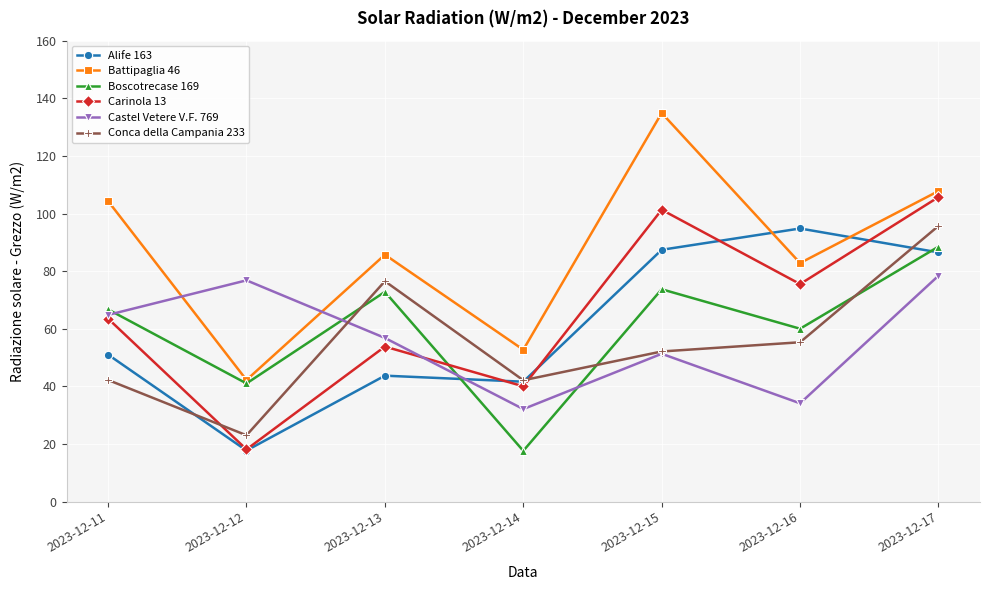

Where does the Conca della Campania 233 series first go above 52?

2023-12-13